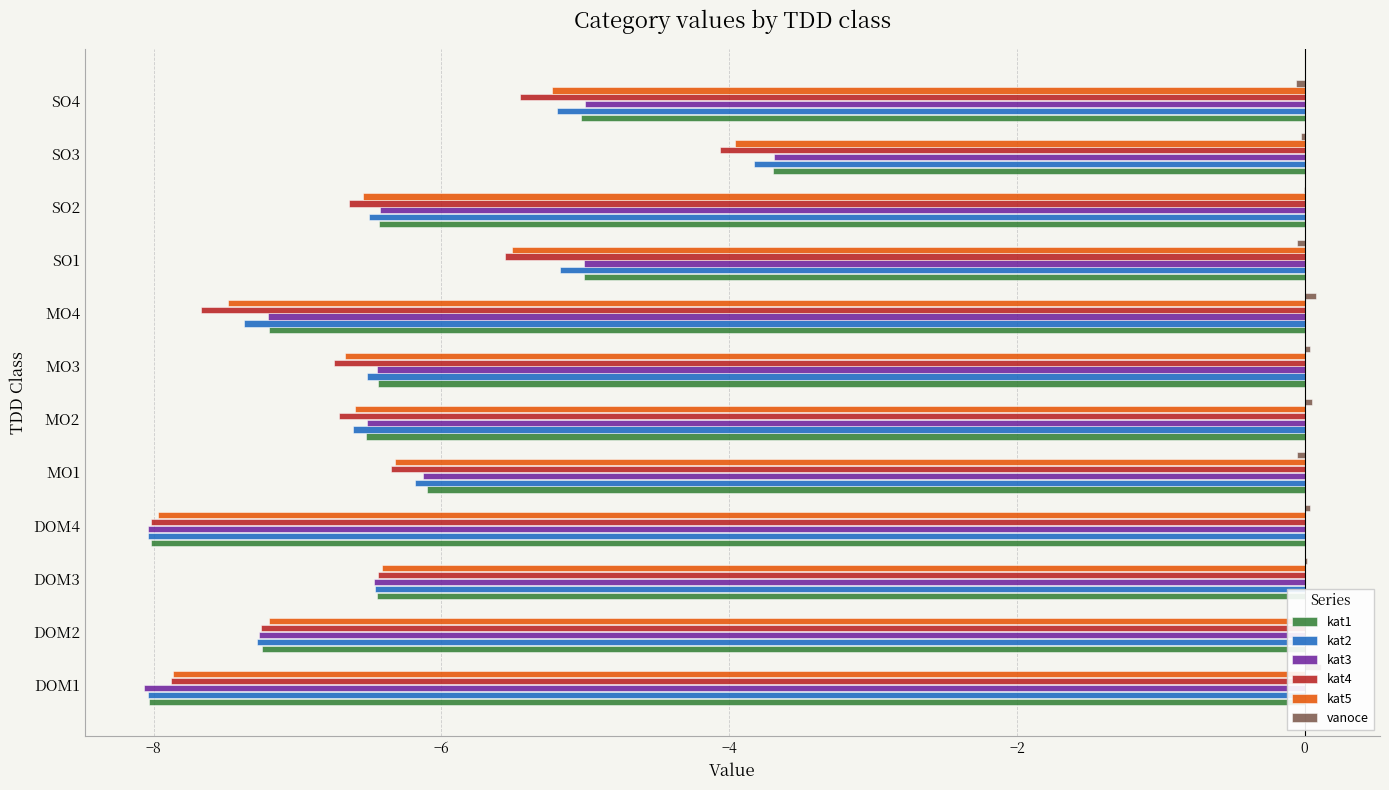

How many values in the kat5 series exceed -6?

3